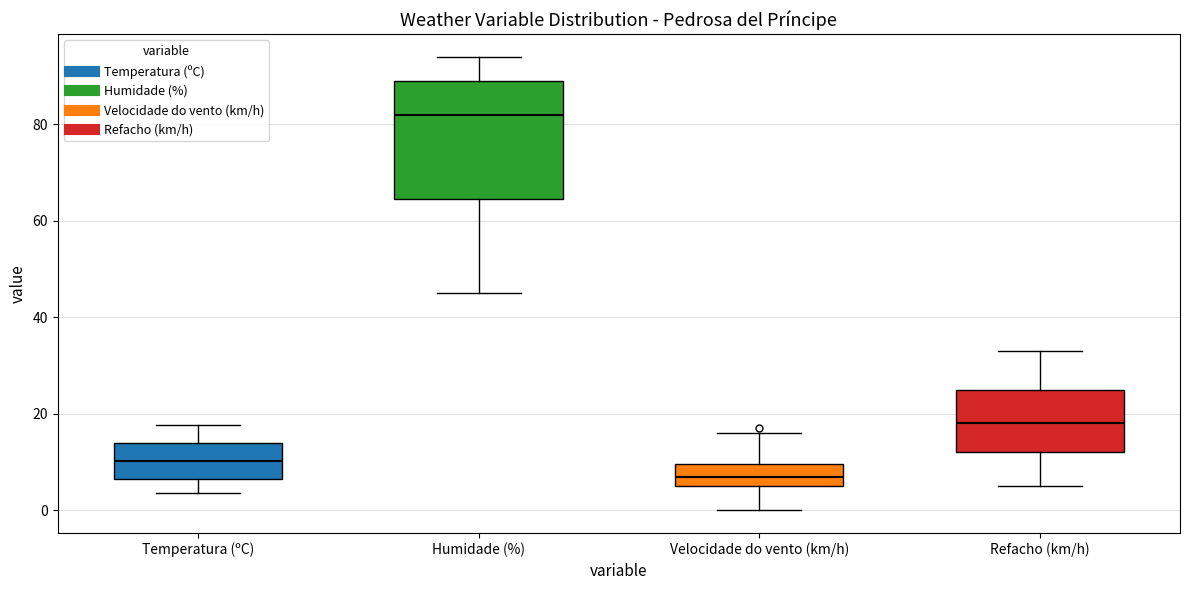

Reading left to right, transcribe this box plot: for each box, give where its median line is, the range the box spans, and where its two whiskers end, as read against the y-axis. The values are not printed on the chart, so give them approximately, as read against the axis.

Temperatura (ºC): median 10, box 6 to 14, whiskers 4 to 18
Humidade (%): median 82, box 64 to 90, whiskers 46 to 94
Velocidade do vento (km/h): median 8, box 6 to 10, whiskers 0 to 16
Refacho (km/h): median 18, box 12 to 26, whiskers 6 to 34